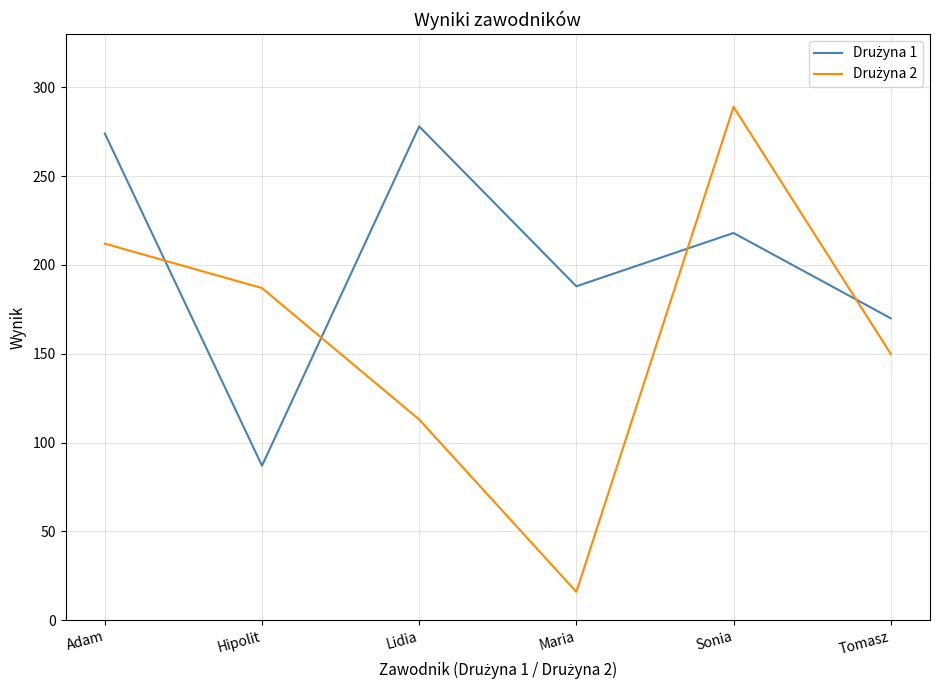

What is the maximum value shown in the chart?

289